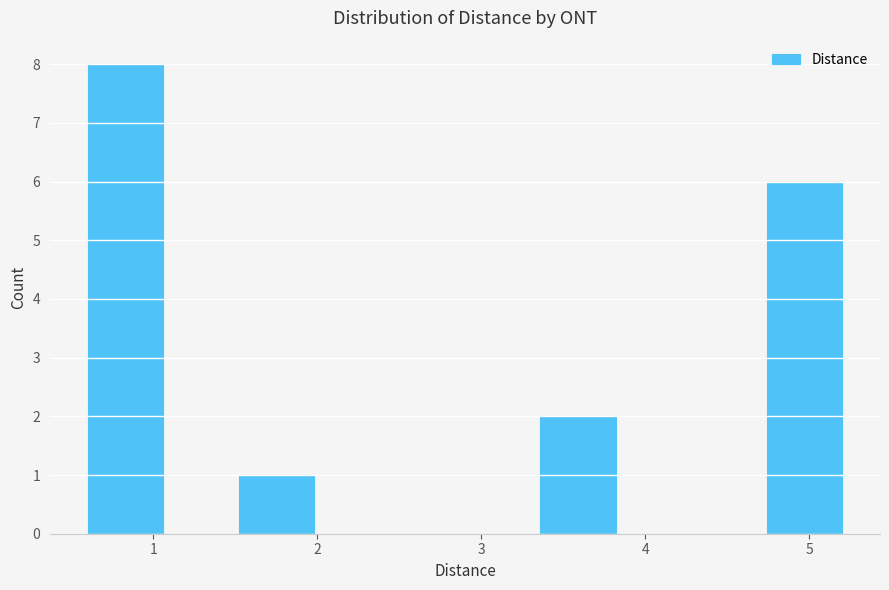

Over which range of the x-axis is the bar tallest?

0.60 to 1.06